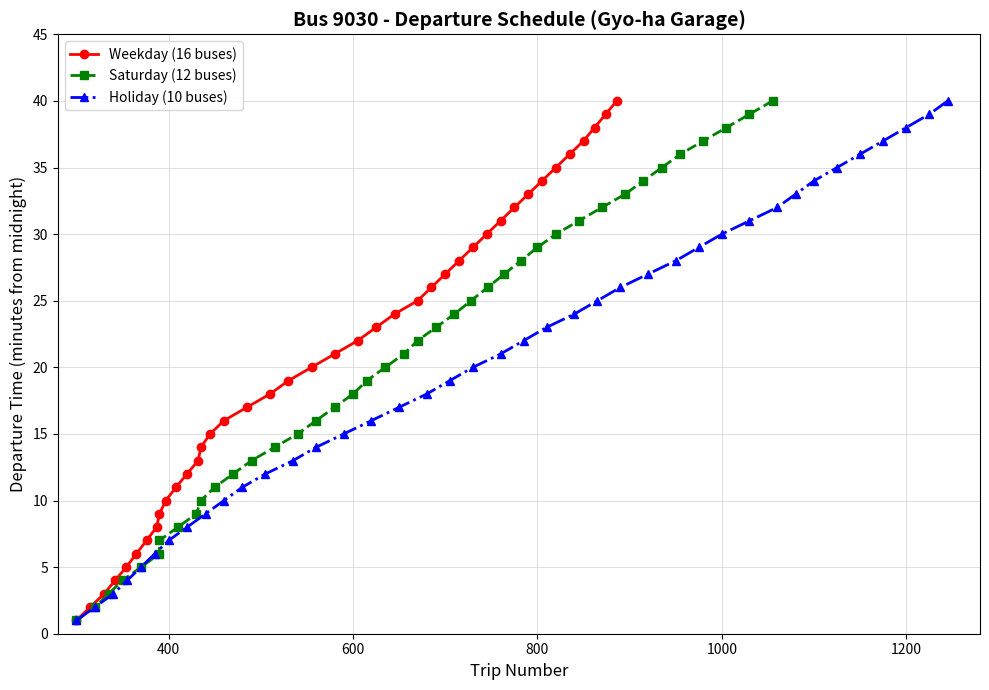

Rank the series by their maximum value, from highest to lowest.

Weekday (16 buses), Saturday (12 buses), Holiday (10 buses)